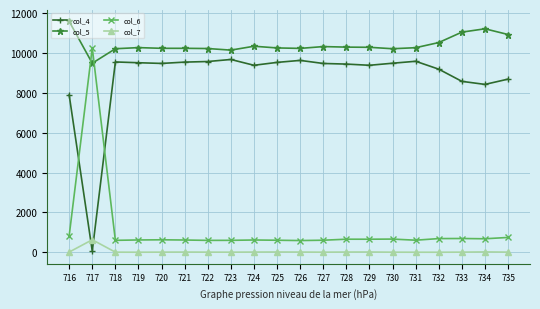

Which series has the largest total across all categories?

col_5